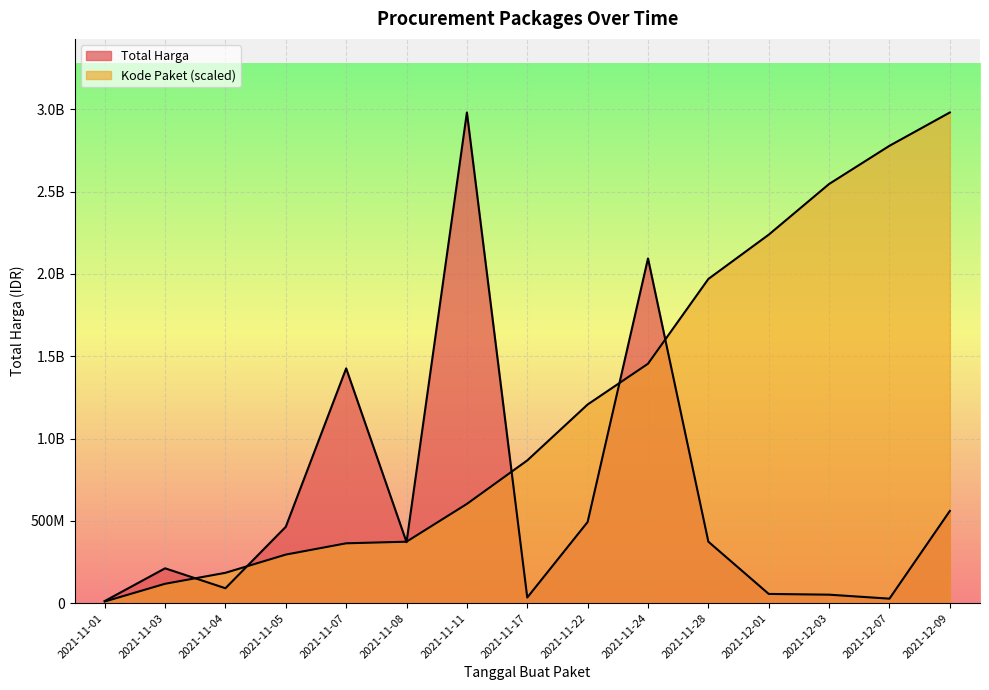

Reading left to right, transcribe all the data shown in this chart.

Total Harga: 12787500.0	211641270.0	90671200.0	464002100.0	1425867900.0	370565800.0	2979833240.0	34292000.0	493000000.0	2093524200.0	373404000.0	56152800.0	51601000.0	27412000.0	559971000.0
Kode Paket: 10028160.3	117766045.8	184353894.3	295052680.6	363585646.5	373289620.5	602791848.4	866917164.1	1206534643.1	1454061624.6	1968912559.1	2237770993.5	2545574998.6	2777541041.7	2979833240.0